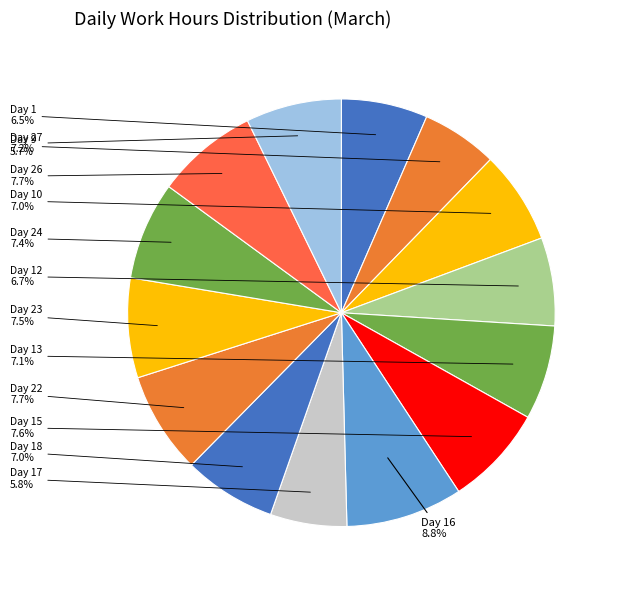

Count the number of slices in the pie.

14